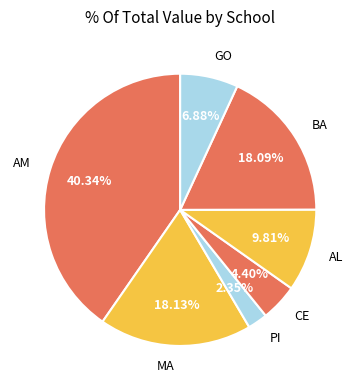

Is there any slice that represents more than half of the pie?

No